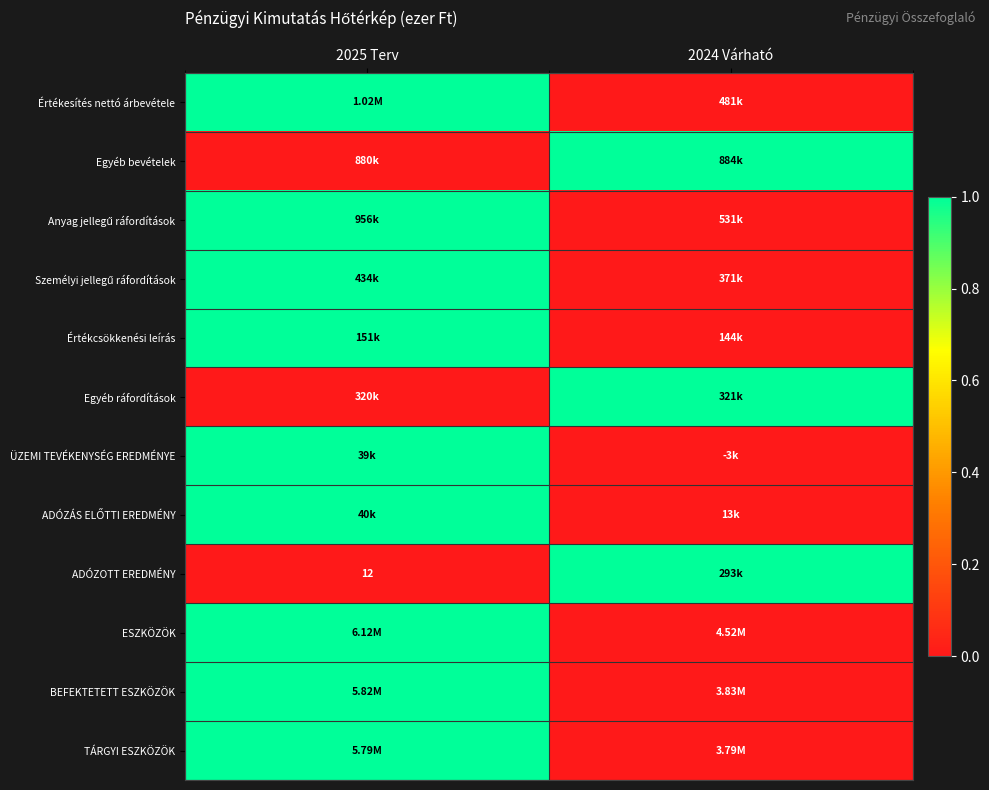

Is the value of Értékesítés nettó árbevétele at 2024 Várható greater than the value of Egyéb ráfordítások at 2024 Várható?

No